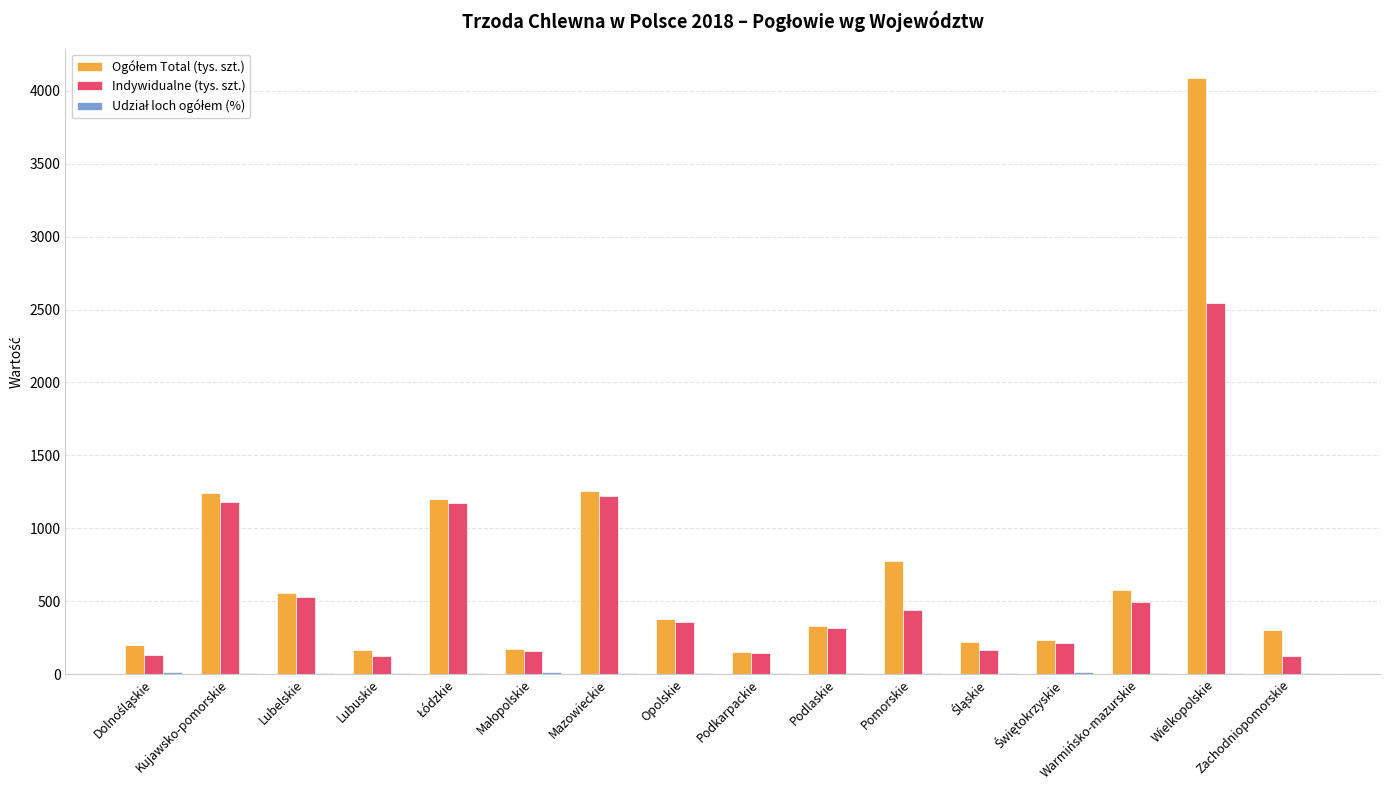

What is the maximum value shown in the chart?

4085.8